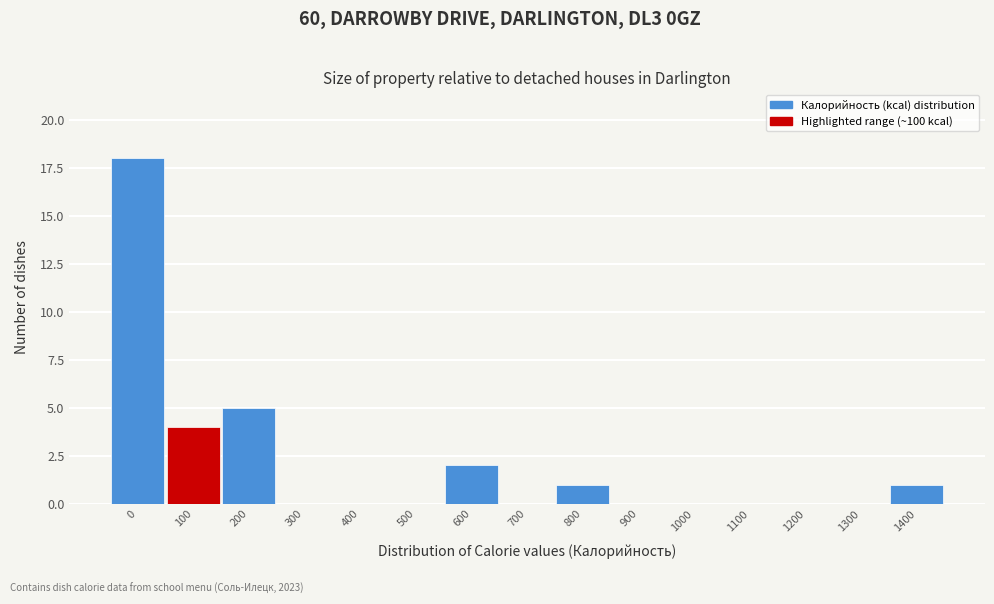

Reading right to left, what are all the values shown in this chart?

1400=1	1300=0	1200=0	1100=0	1000=0	900=0	800=1	700=0	600=2	500=0	400=0	300=0	200=5	100=4	0=18